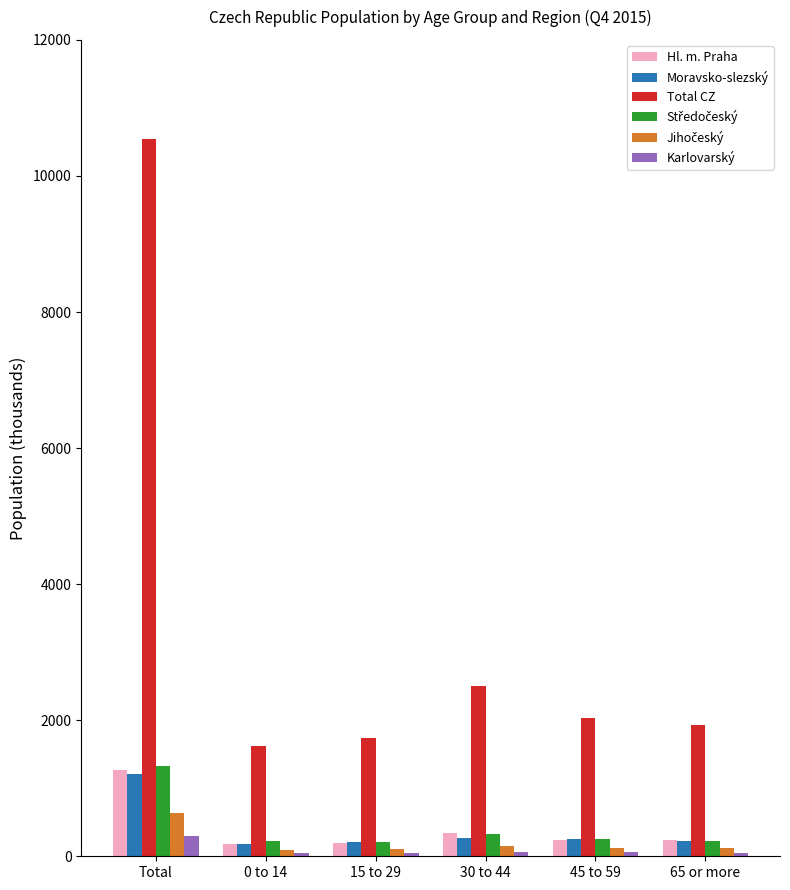

The value of Hl. m. Praha at 65 or more is 235.1. True or false?

True